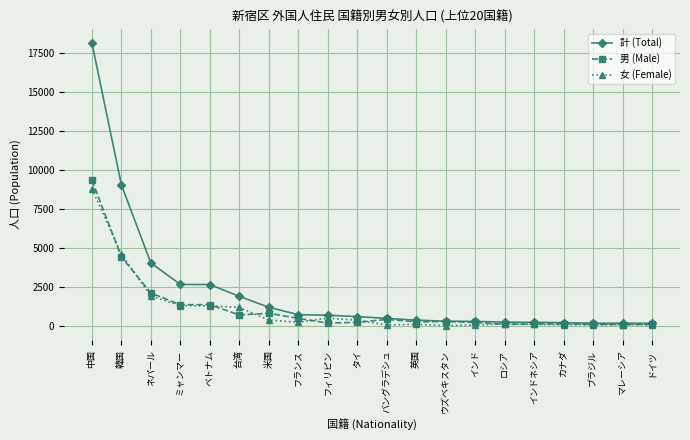

True or false: 女 (Female) has more than 1 interior local peaks.

True